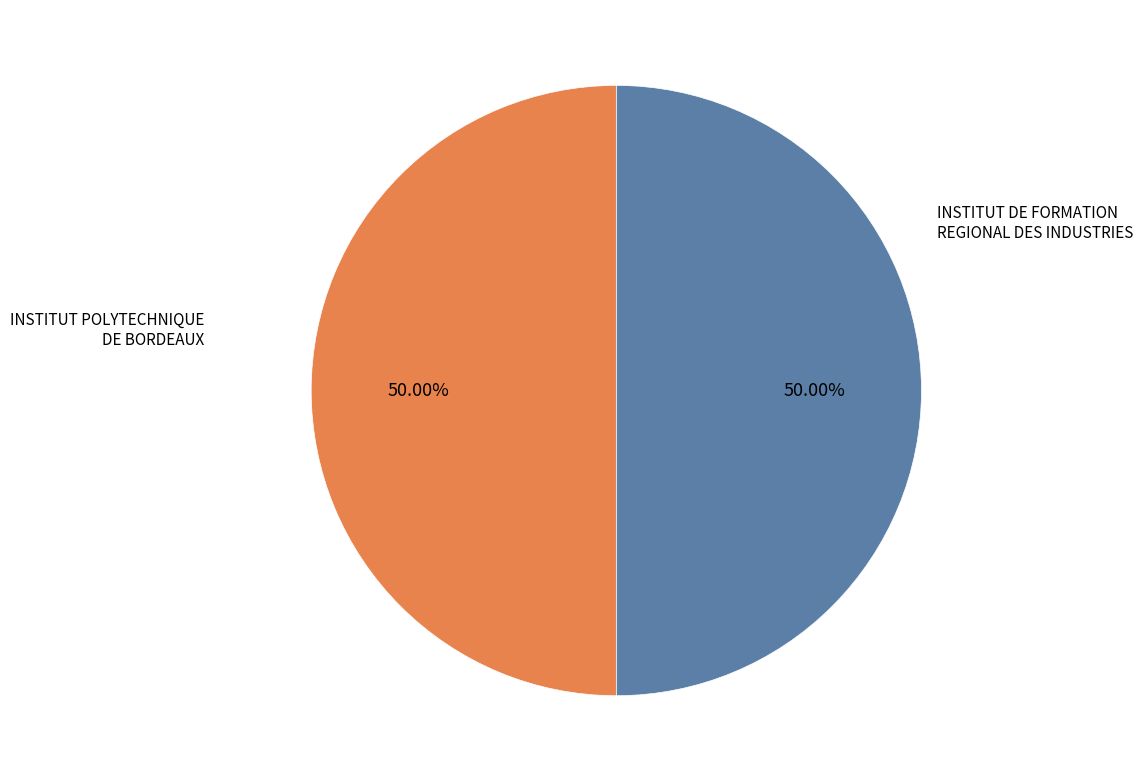

Approximately how many times larger is the value at INSTITUT DE FORMATION REGIONAL DES INDUSTRIES compared to INSTITUT POLYTECHNIQUE DE BORDEAUX?

1.0